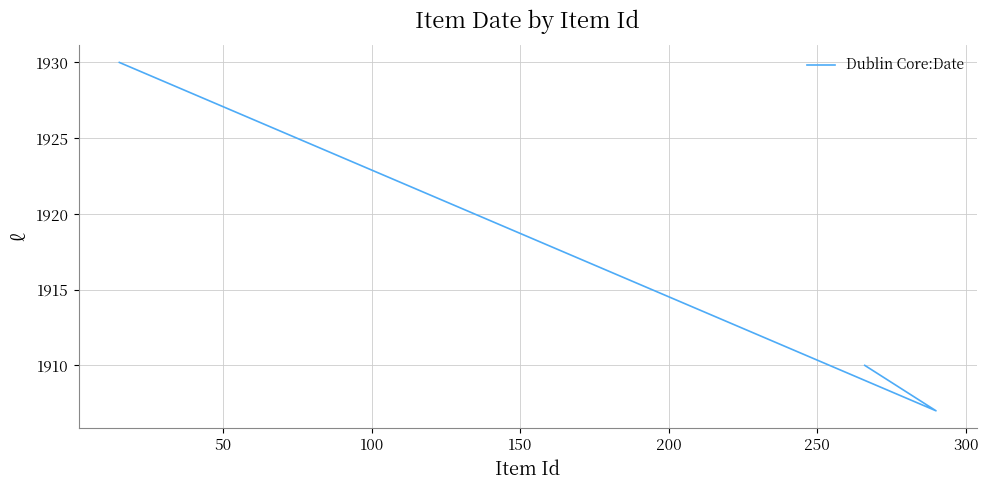

What is the average value?

1916